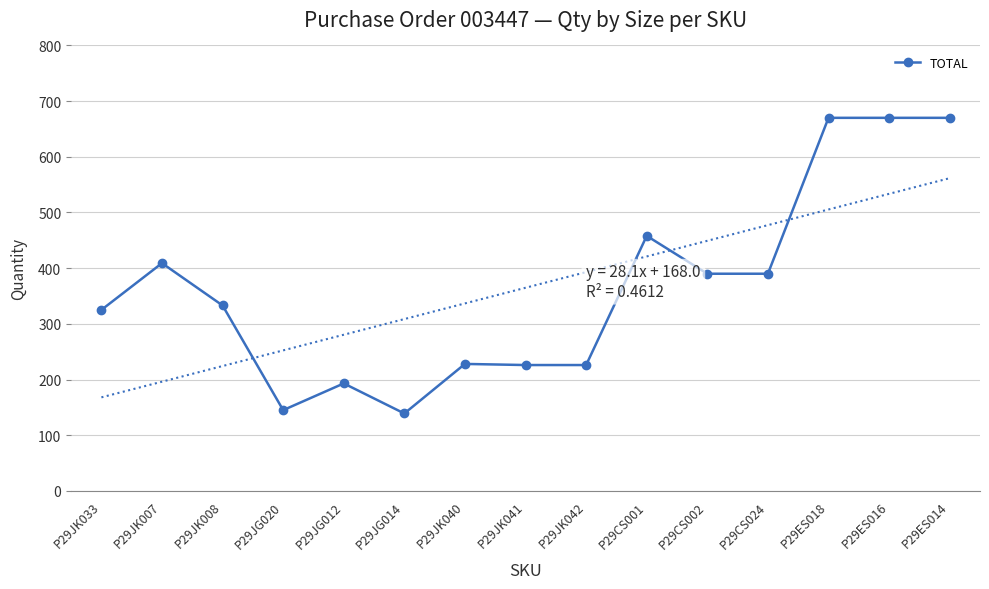

How many data points does each series have?

15